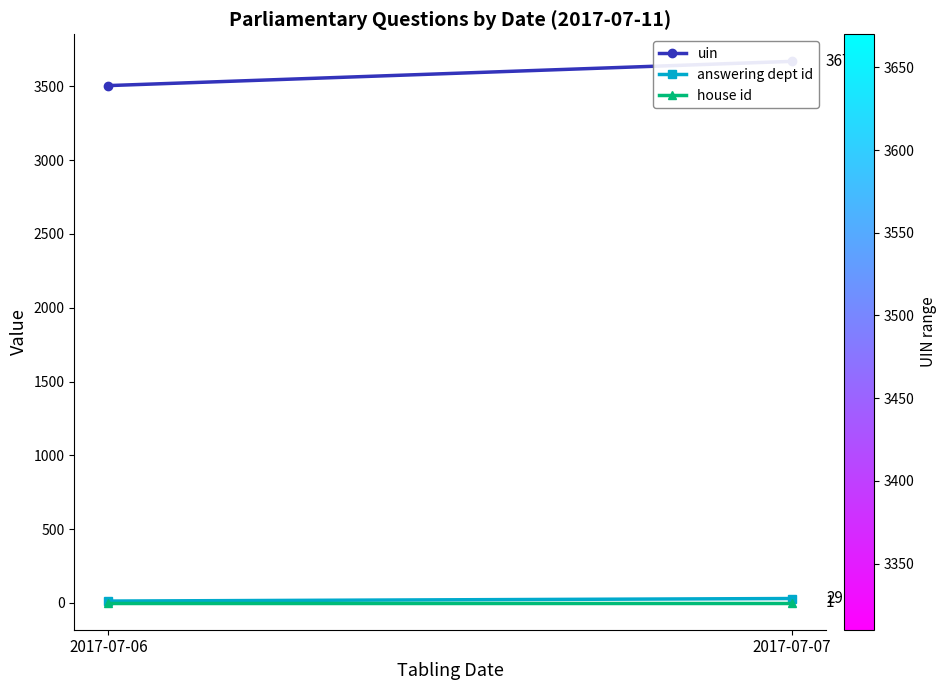

What is the difference between the answering dept id values at 2017-07-07 and 2017-07-06?

17.2